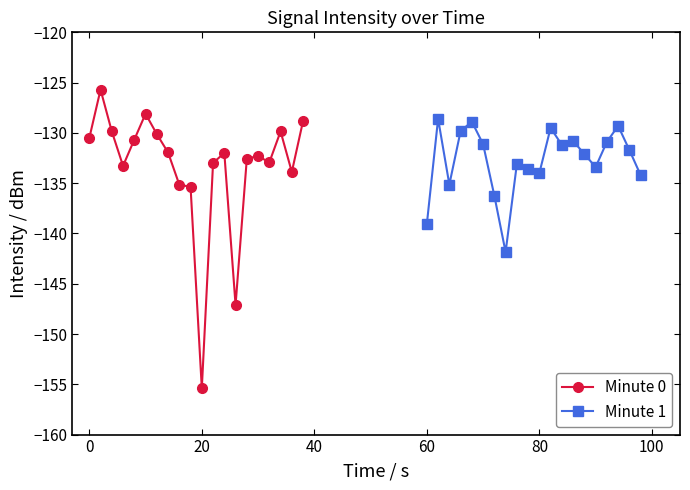

What is the highest value of the Minute 0 series?

-125.7